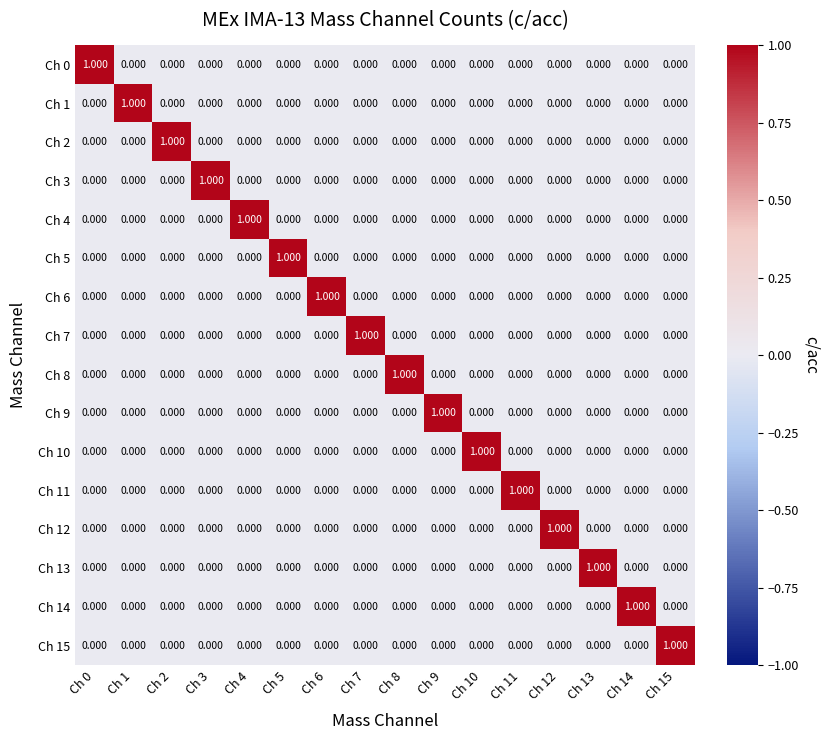

Count the number of categories in the chart.

16